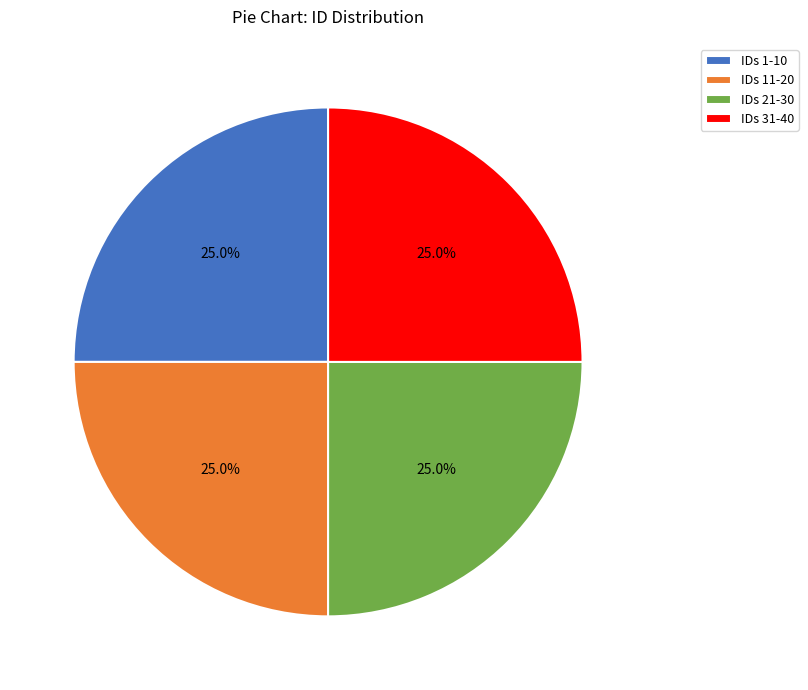

How many slices are in this pie chart?

4